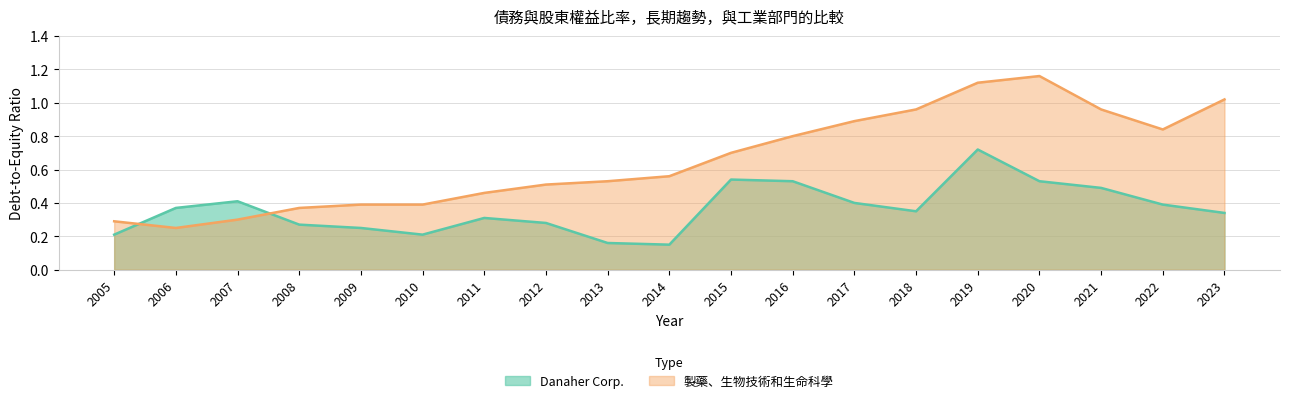

True or false: Danaher Corp. and 製藥、生物技術和生命科學 cross at least once.

True